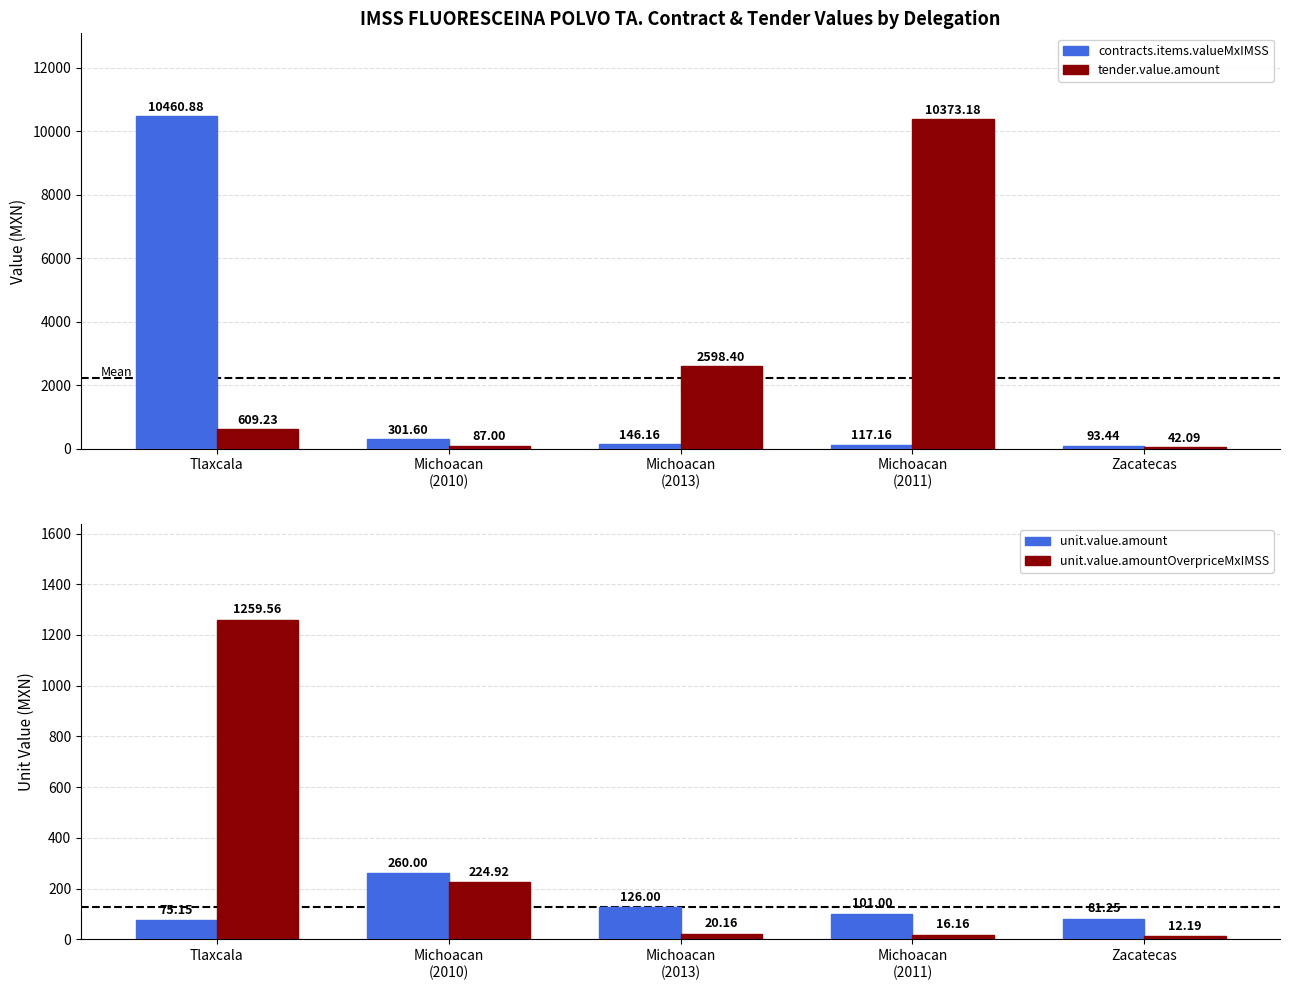

Rank the series by their maximum value, from highest to lowest.

contracts.items.valueMxIMSS, tender.value.amount, contracts.items.unit.value.amountOverpriceMxIMSS, contracts.items.unit.value.amount